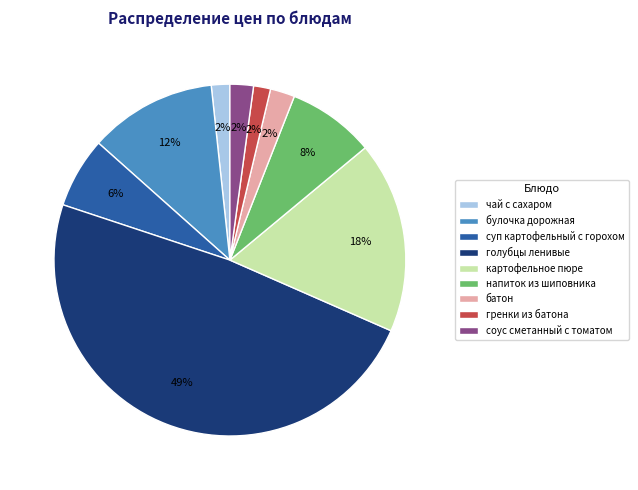

To the nearest percent, what is the average slice percentage?

11%